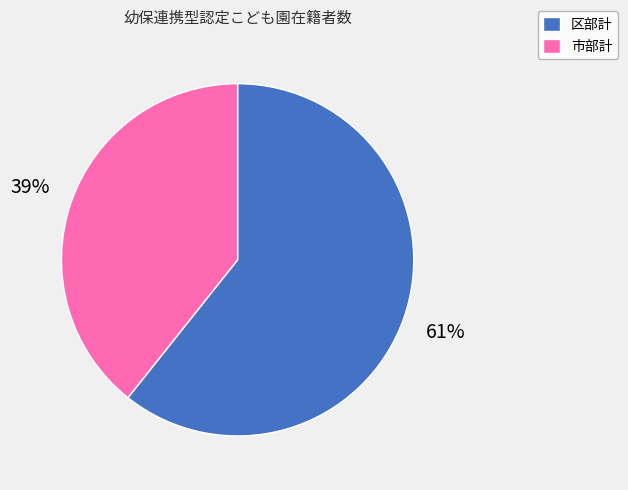

To the nearest percent, what is the combined percentage of 市部計 and 区部計?

100%